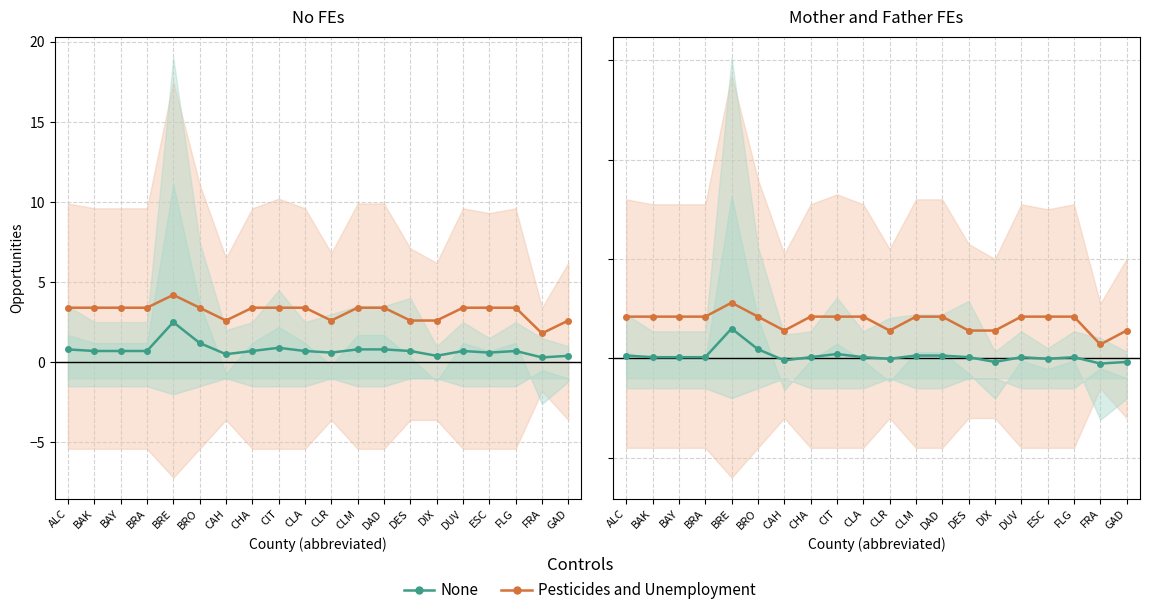

At which category is the sum across all series the highest?

BRE